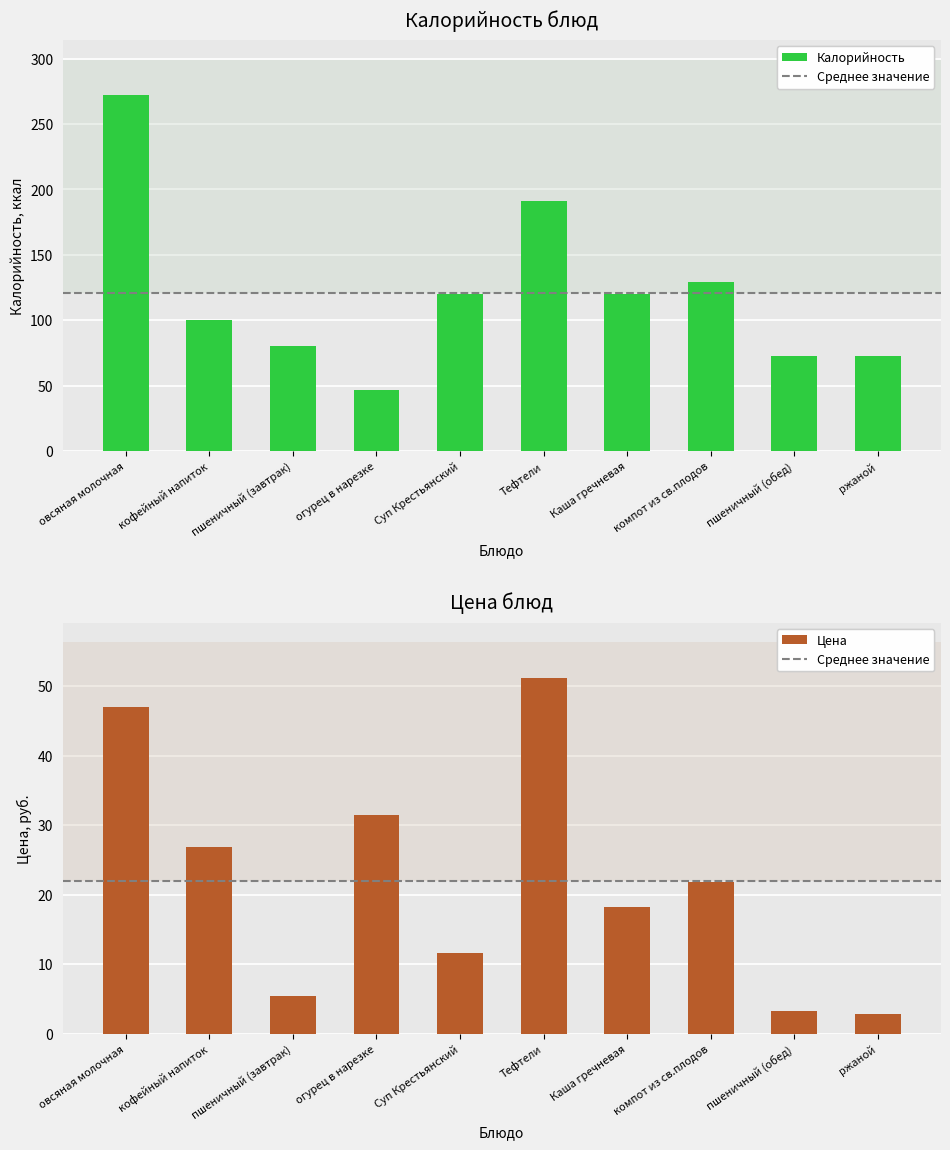

What is the difference between the maximum and minimum values in the Цена series?

48.3